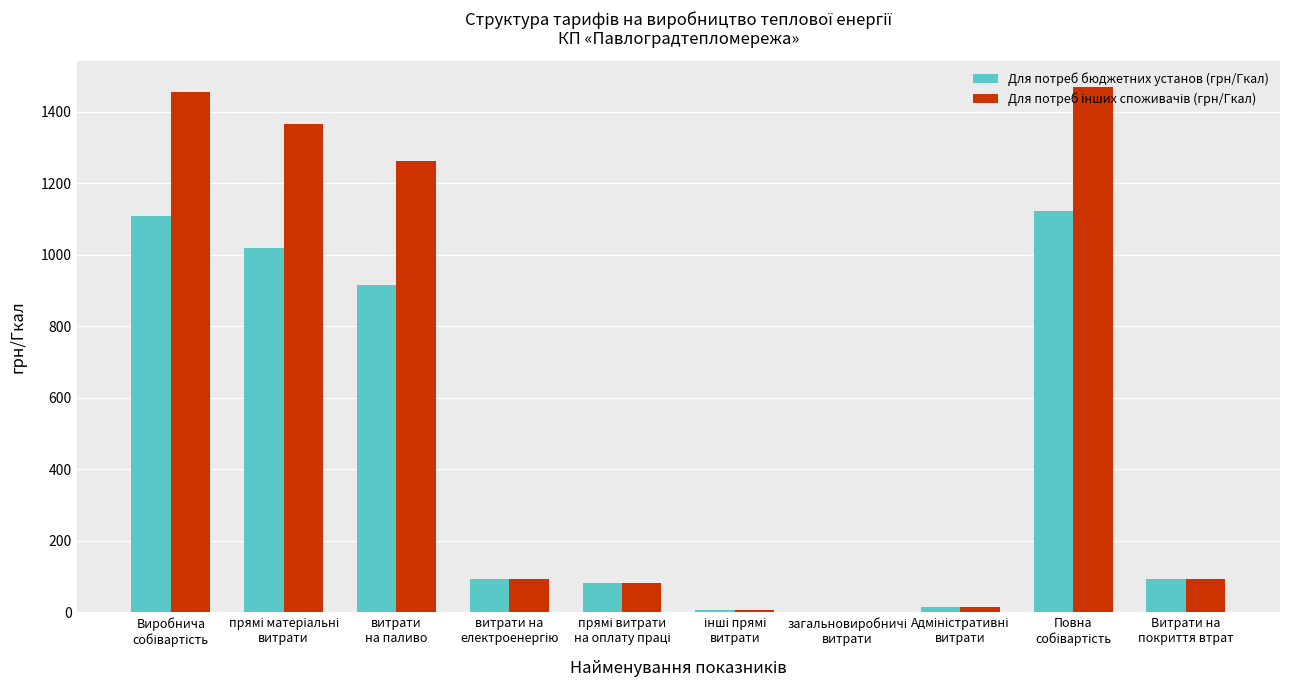

What is the sum of all Для потреб бюджетних установ (грн/Гкал) values?

4450.4